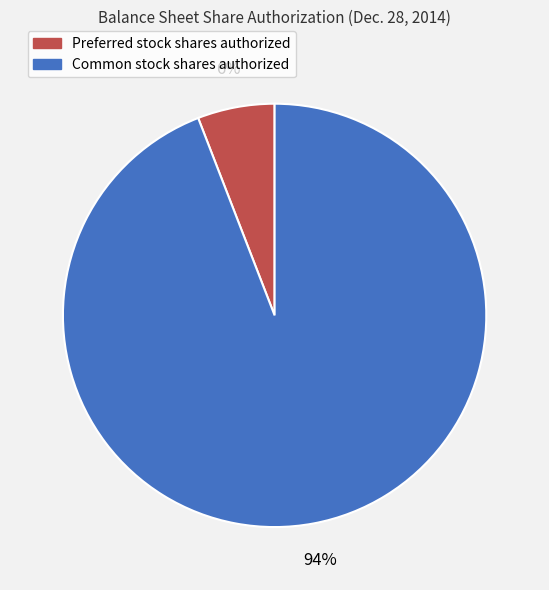

How many segments does this pie chart have?

2